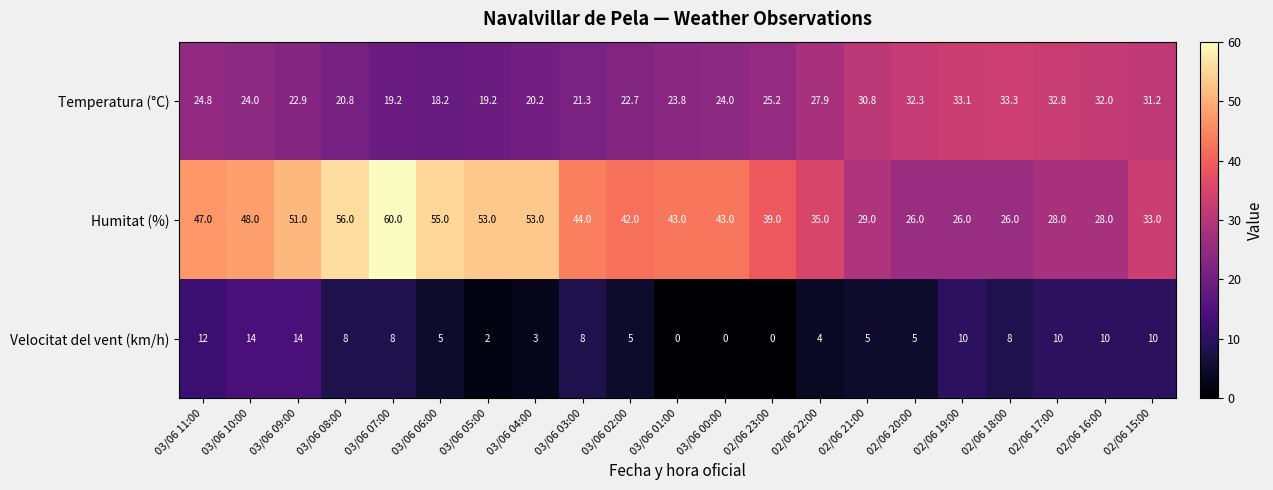

List the series in order of their peak value, highest first.

Humitat (%), Temperatura (°C), Velocitat del vent (km/h)